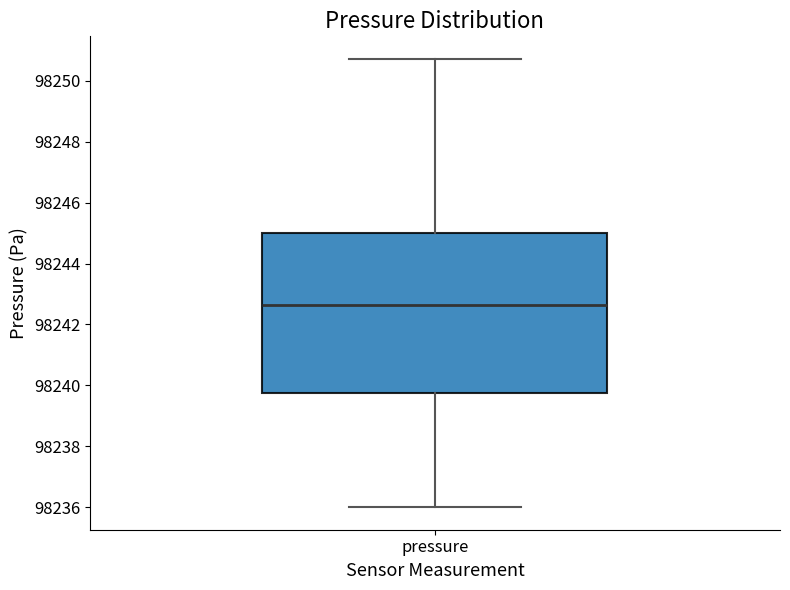

Transcribe this box plot: give where the median line is, the range the box spans, and where the two whiskers end, as read against the y-axis. The values are not printed on the chart, so give them approximately, as read against the axis.

median 98242.6, box 98239.8 to 98245.0, whiskers 98236.0 to 98250.8